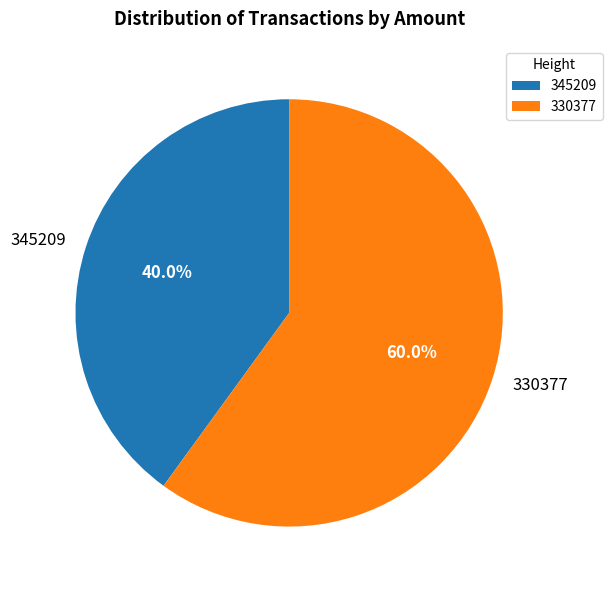

The 330377 slice represents 53% of the pie. True or false?

False